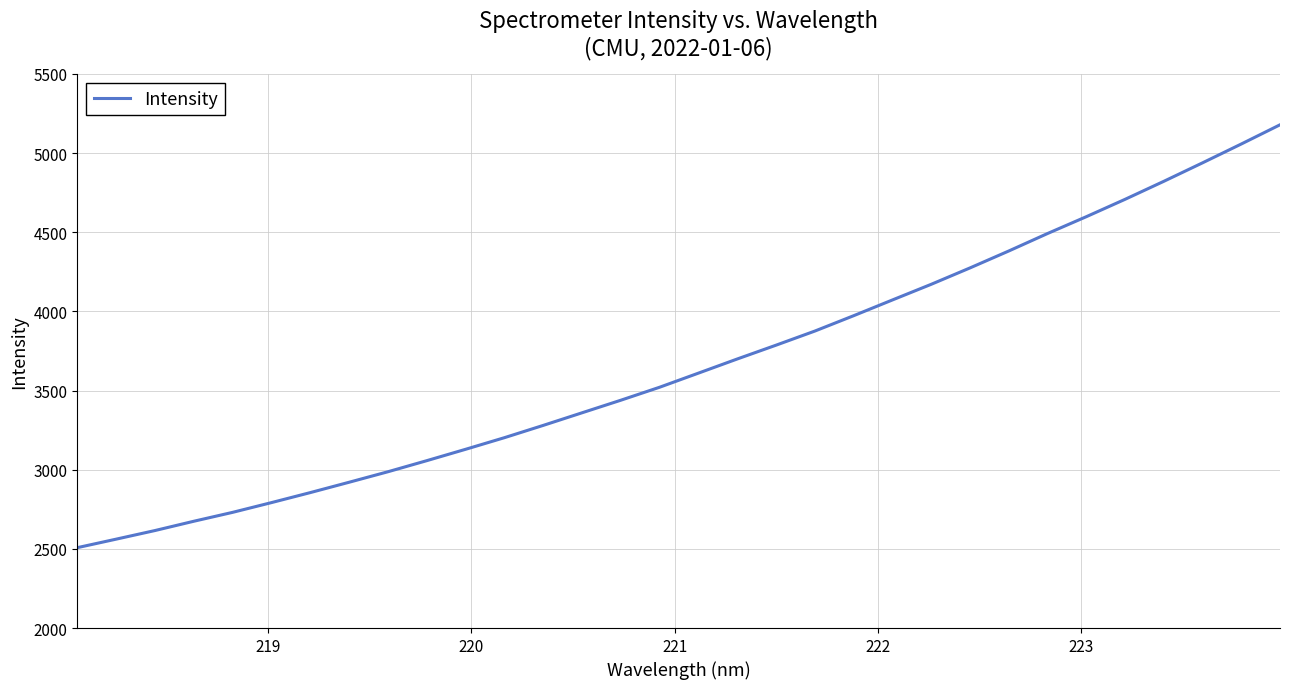

What is the greatest value displayed?

5178.2